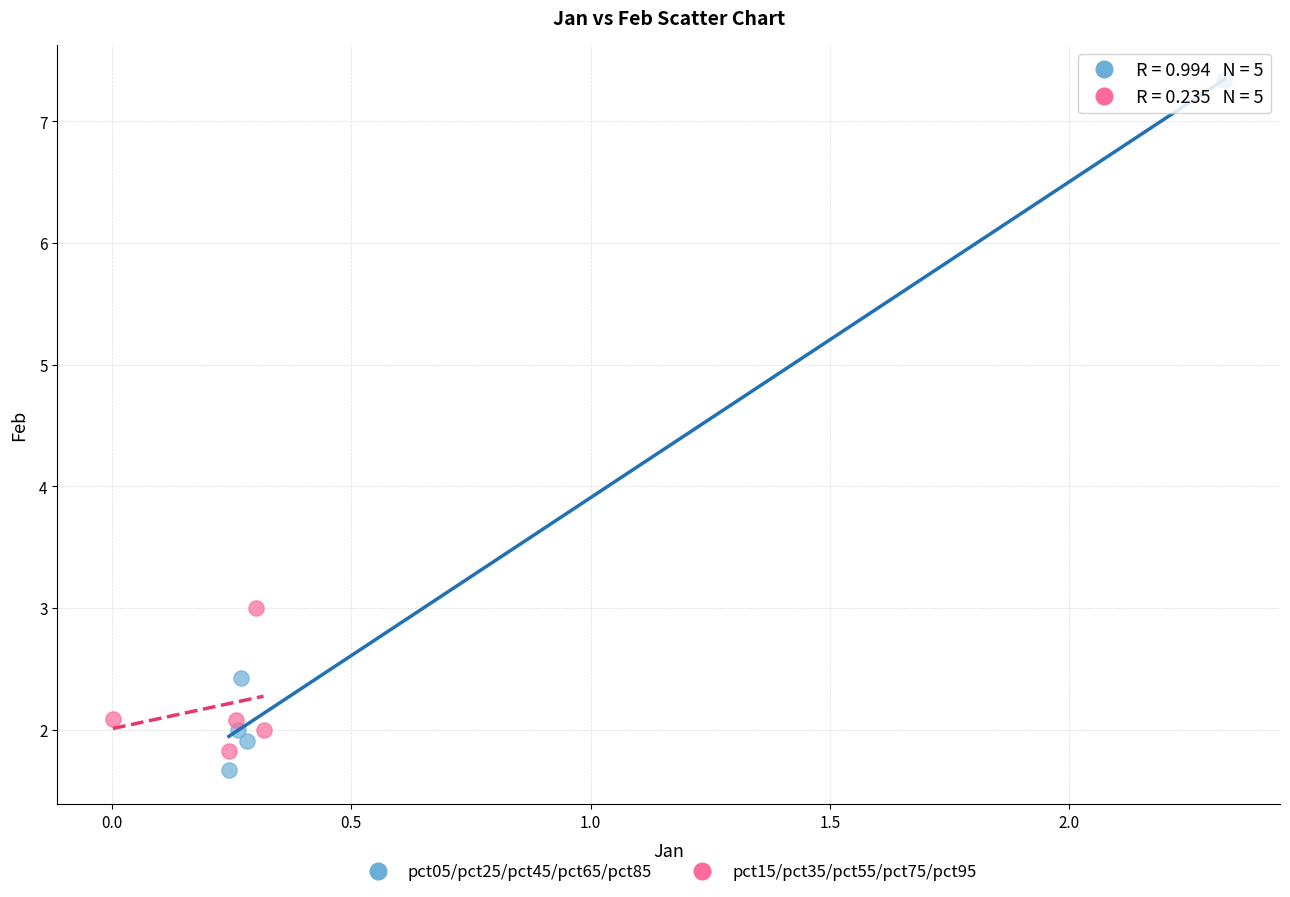

Which series contains the highest Y value?

pct05/pct25/pct45/pct65/pct85